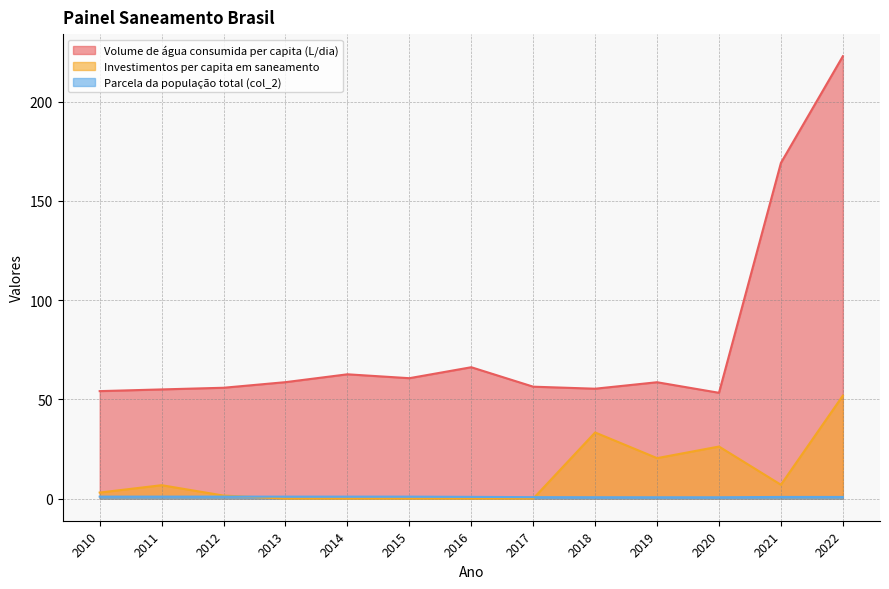

At which label does Investimentos per capita em saneamento first exceed 3?

2010